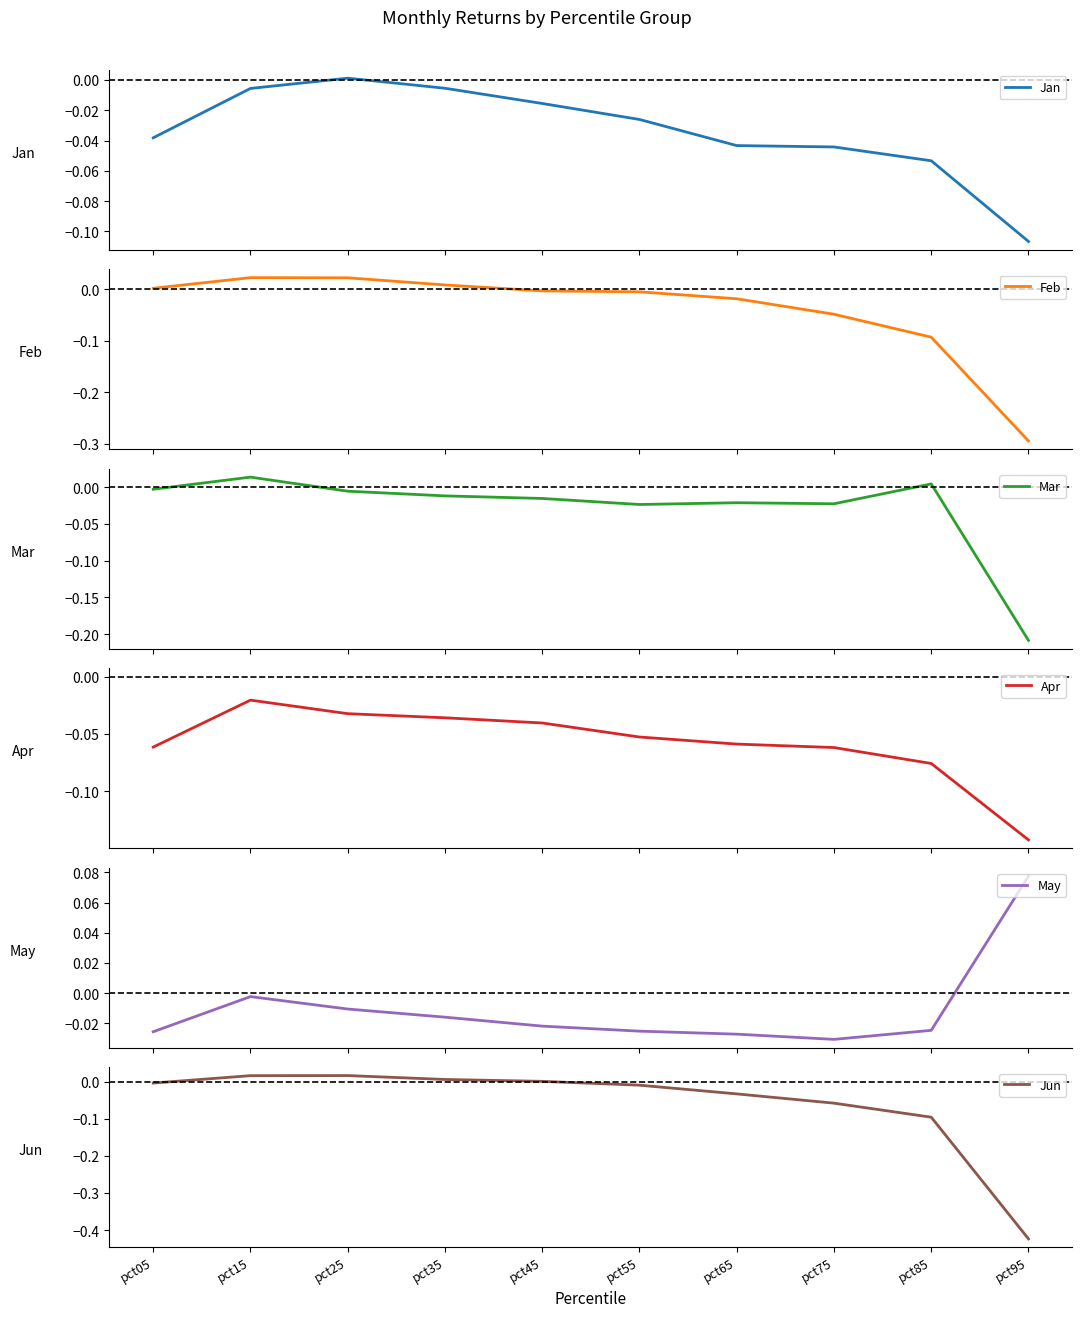

At which label does Jan first exceed 0?

pct25